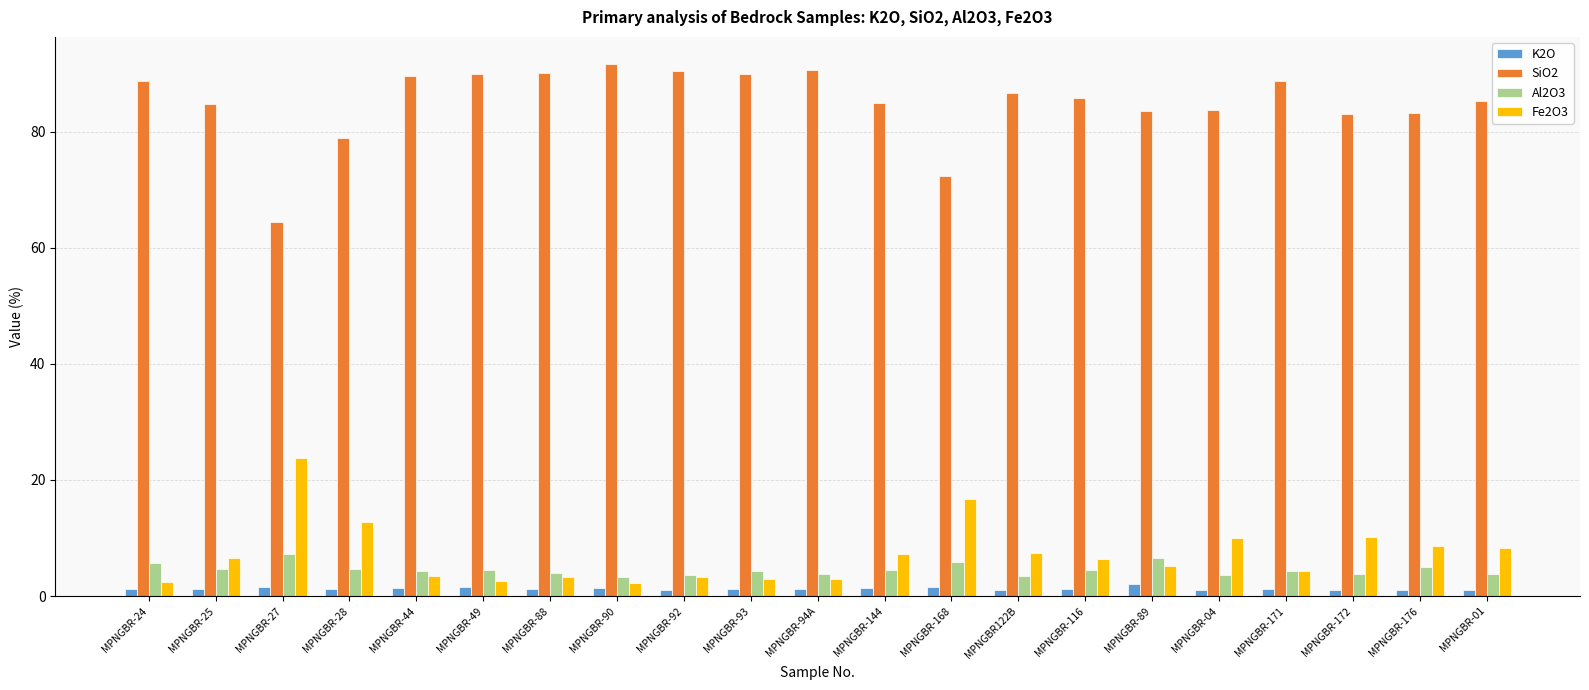

Which series has the largest total across all categories?

SiO2